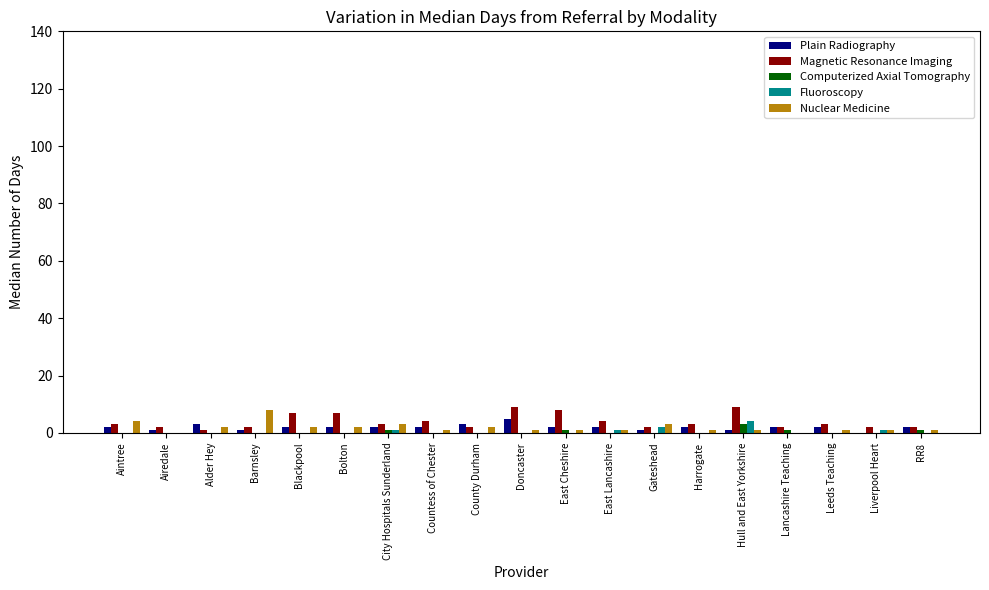

Does the chart contain stacked bars?

No